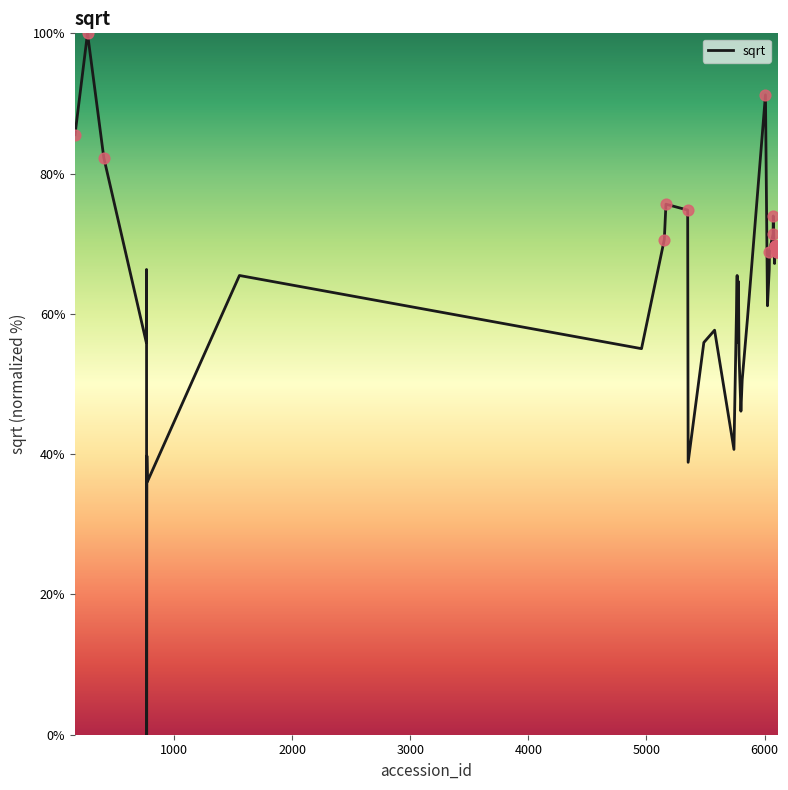

What is the maximum value shown in the chart?

100.0